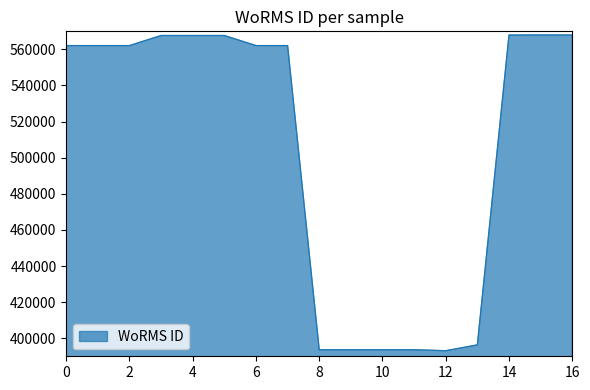

What is the greatest value displayed?

567980